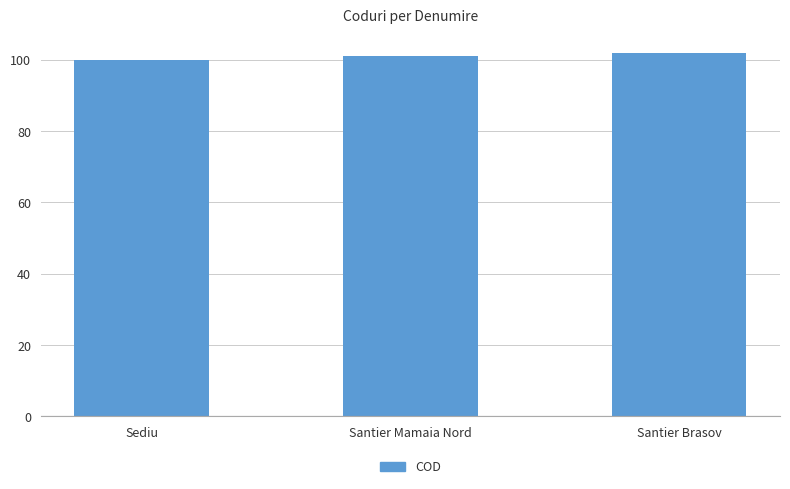

The chart shows a value of 102 at Santier Brasov. True or false?

True